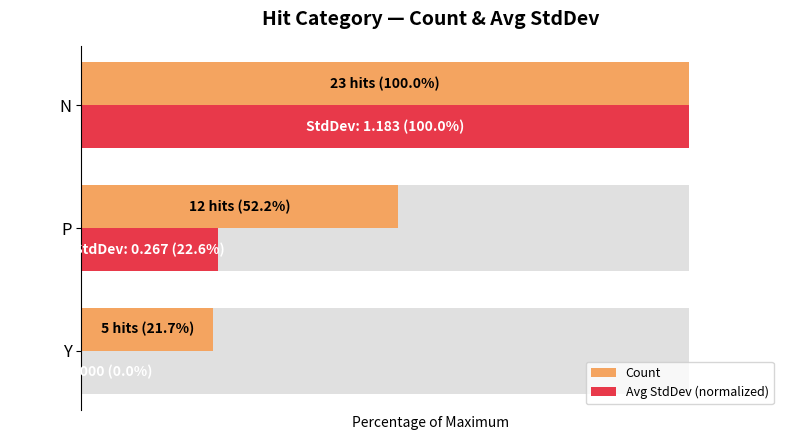

Is it true that Count equals 100.0 at N?

True